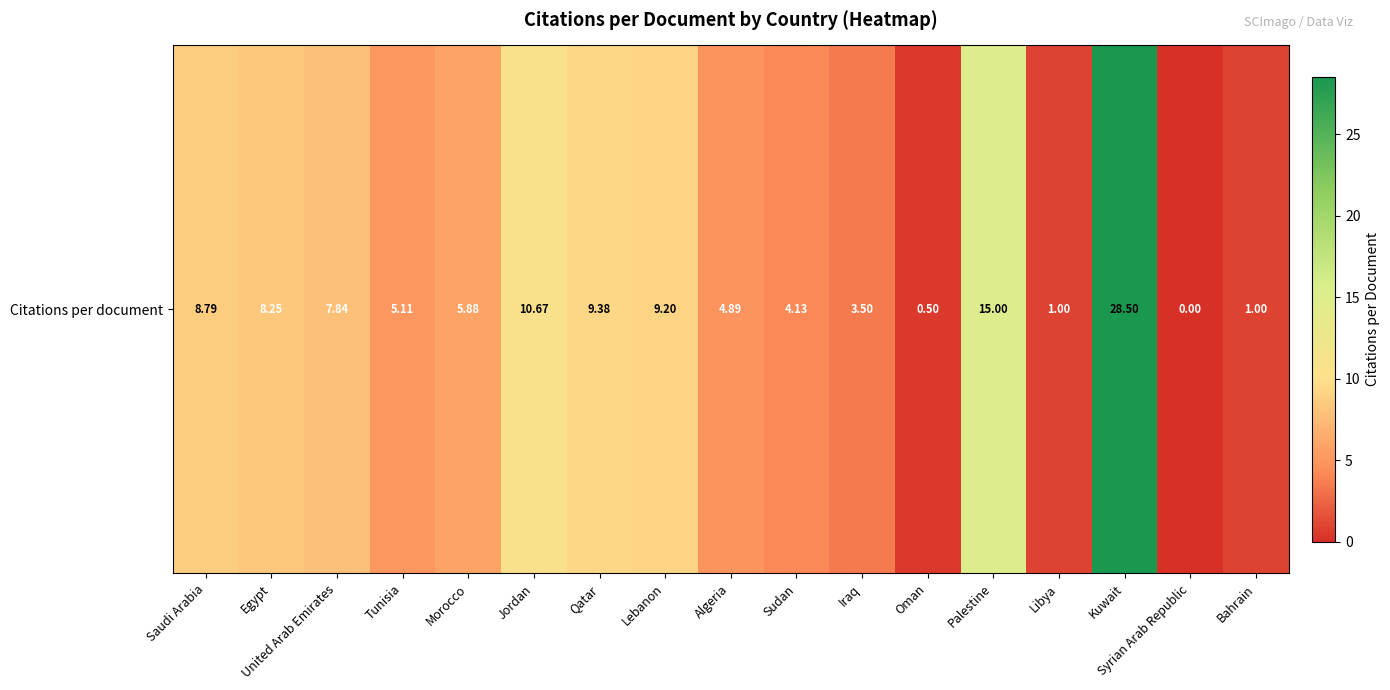

What is the ratio of the value at Bahrain to the value at Egypt?

0.1